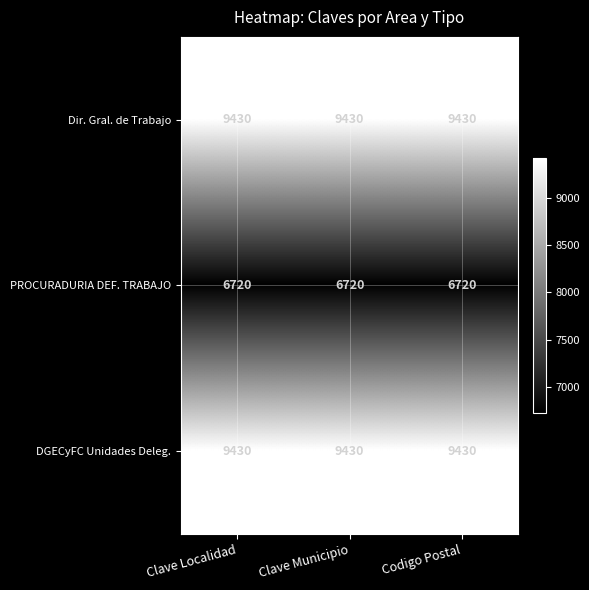

Is it true that DGECyFC Unidades Deleg. equals 2040 at Codigo Postal?

False